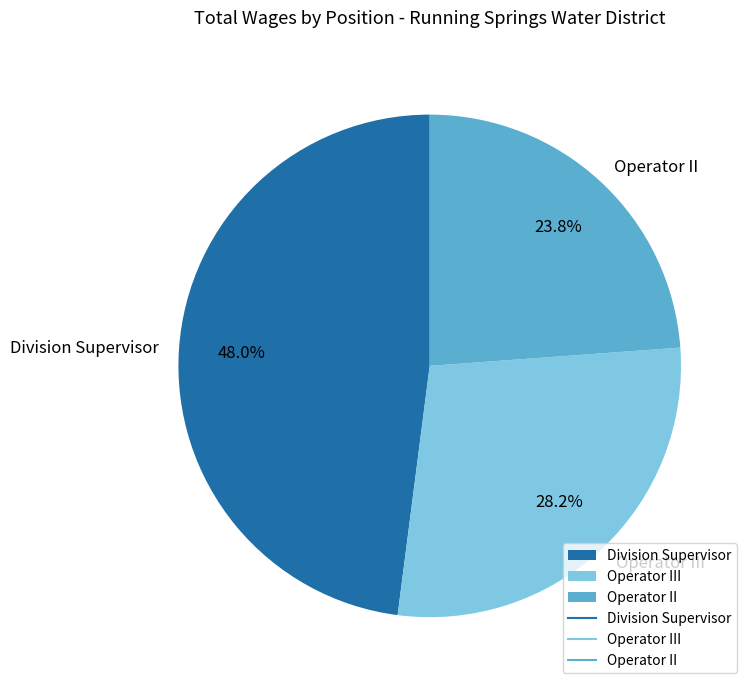

Rank the categories by value from lowest to highest.

Operator II, Operator III, Division Supervisor